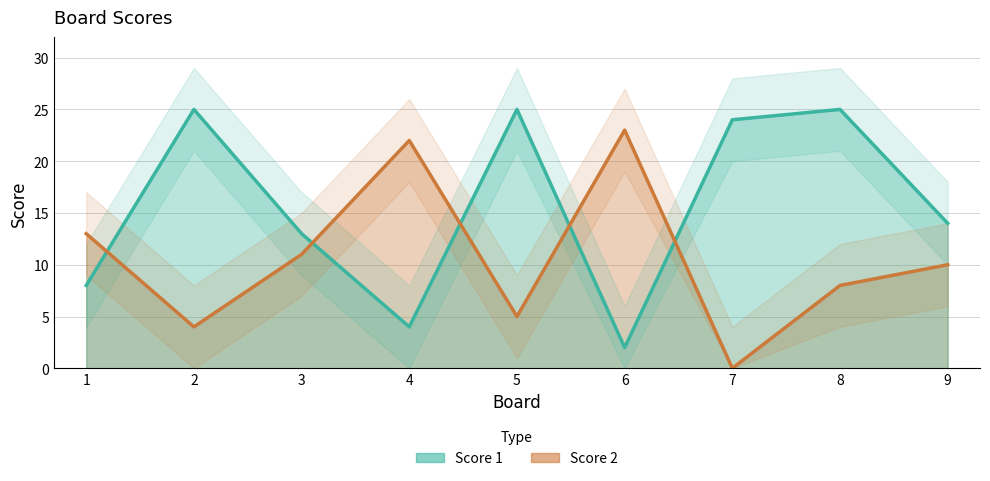

Does the chart have visible grid lines?

Yes